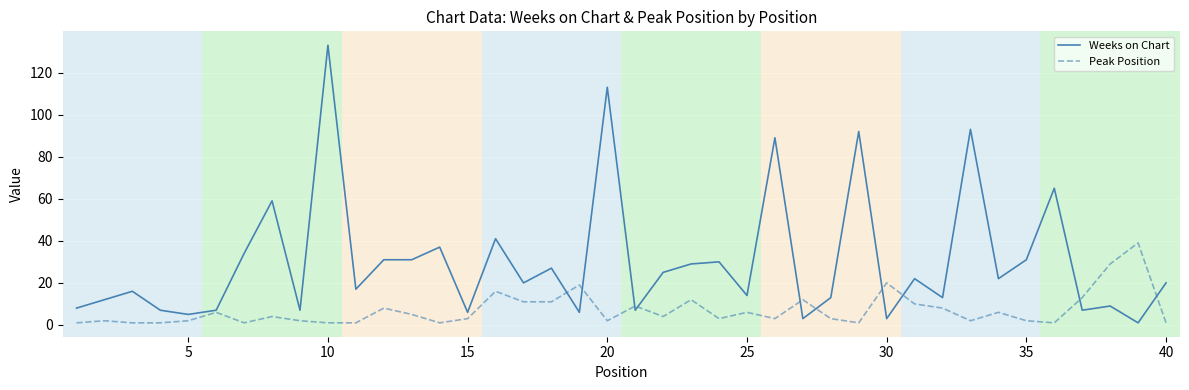

What is the maximum value shown in the chart?

133